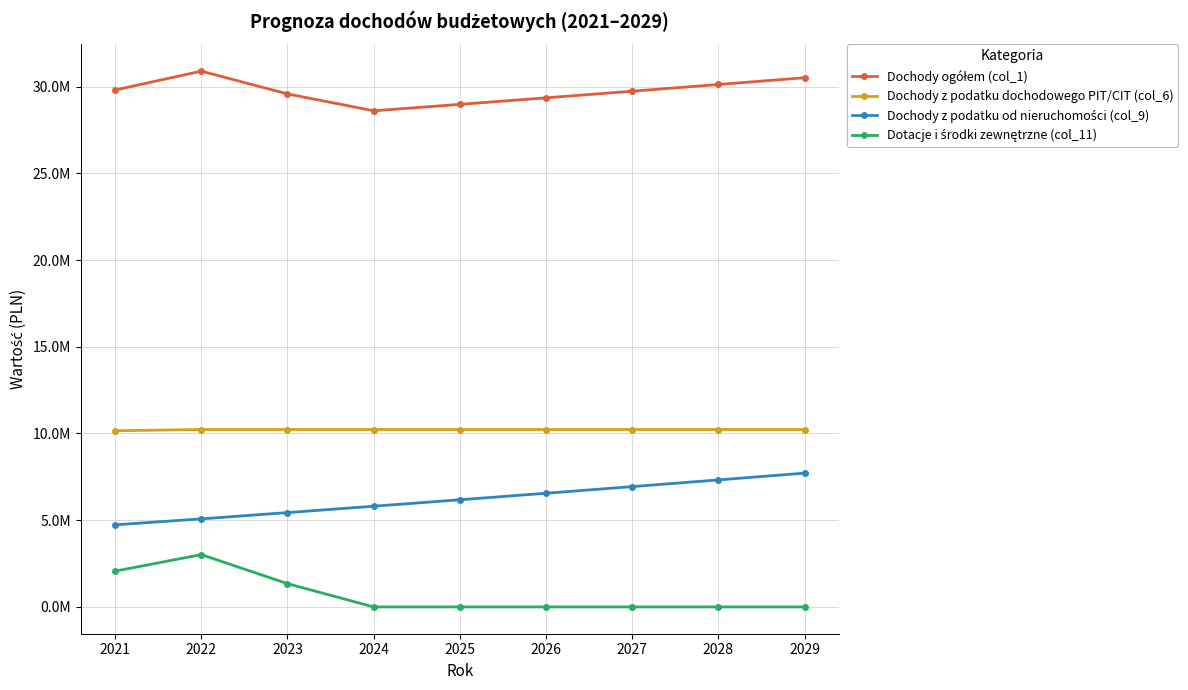

Count the Dotacje i środki zewnętrzne (col_11) values in the range 0 to 1341538.

7